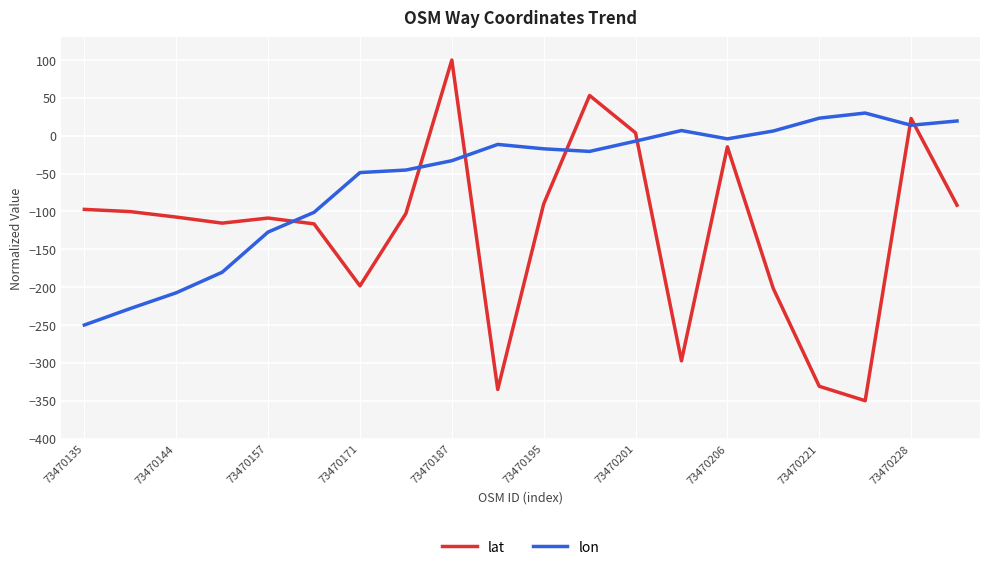

How many values in the lon series are below -17?

11